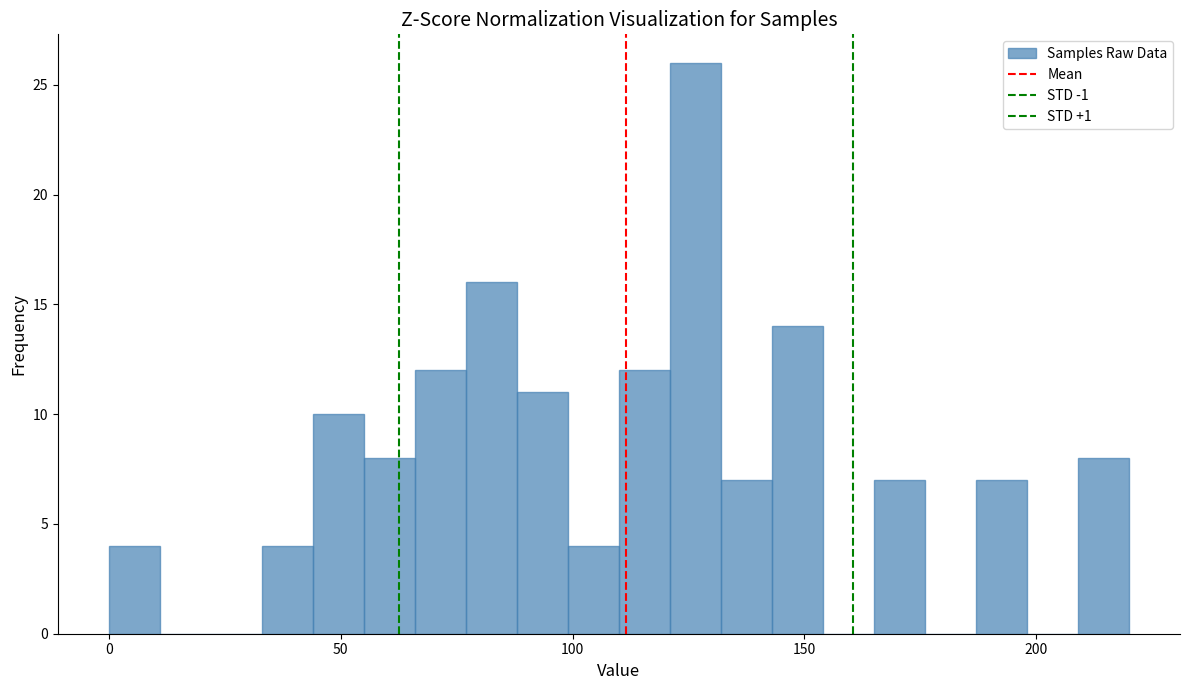

Read against the x-axis, roughly where is the centre of the tallest bar?

125